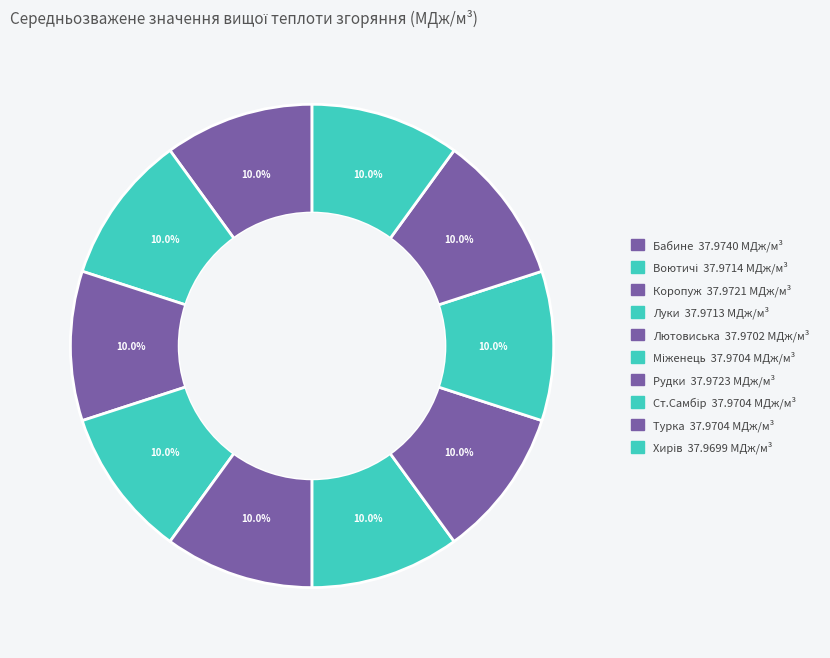

To the nearest percent, what is the average slice percentage?

10%